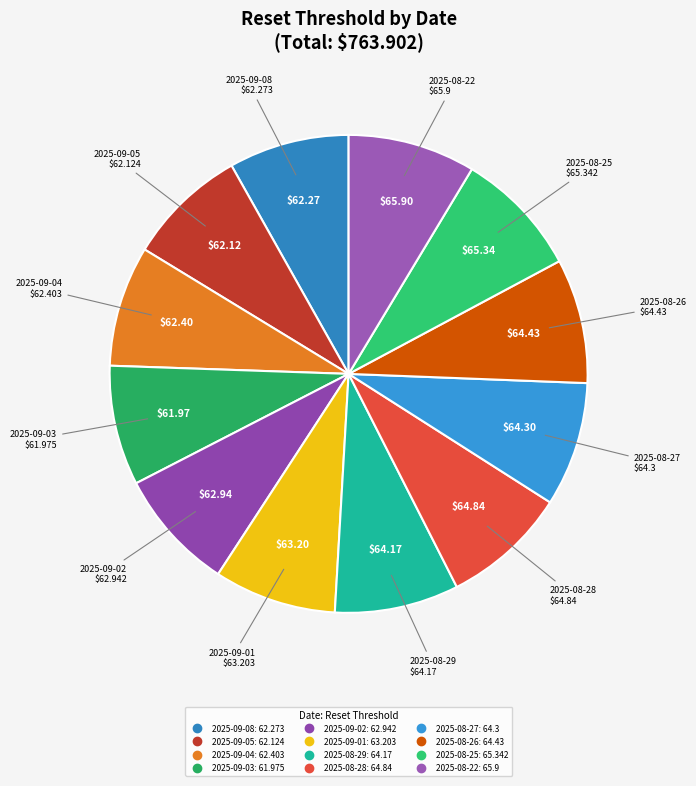

Does any single category account for the majority?

No